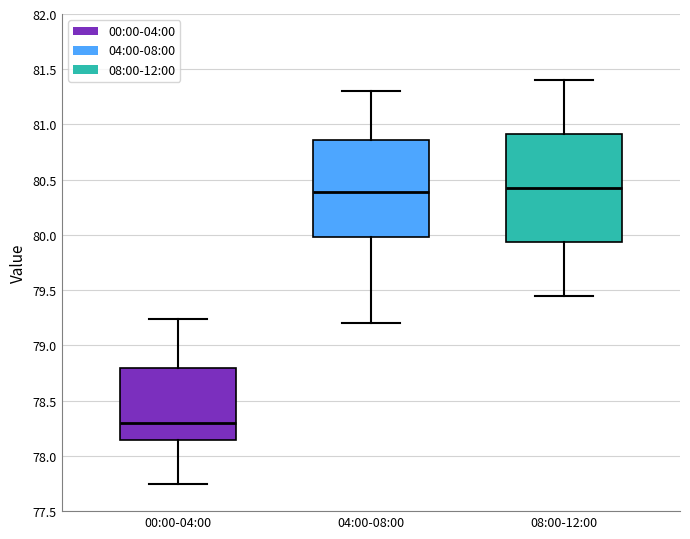

Which box is the tallest, from its lower edge to its upper edge?

08:00-12:00